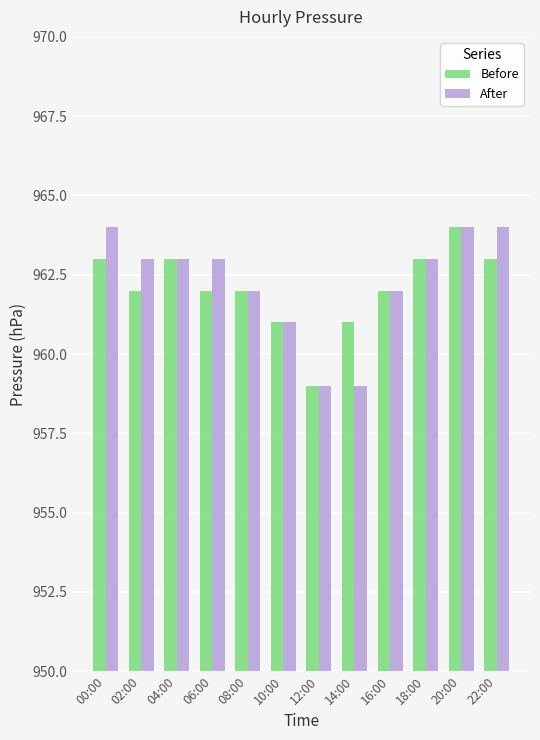

At which label does Before reach its peak?

20:00